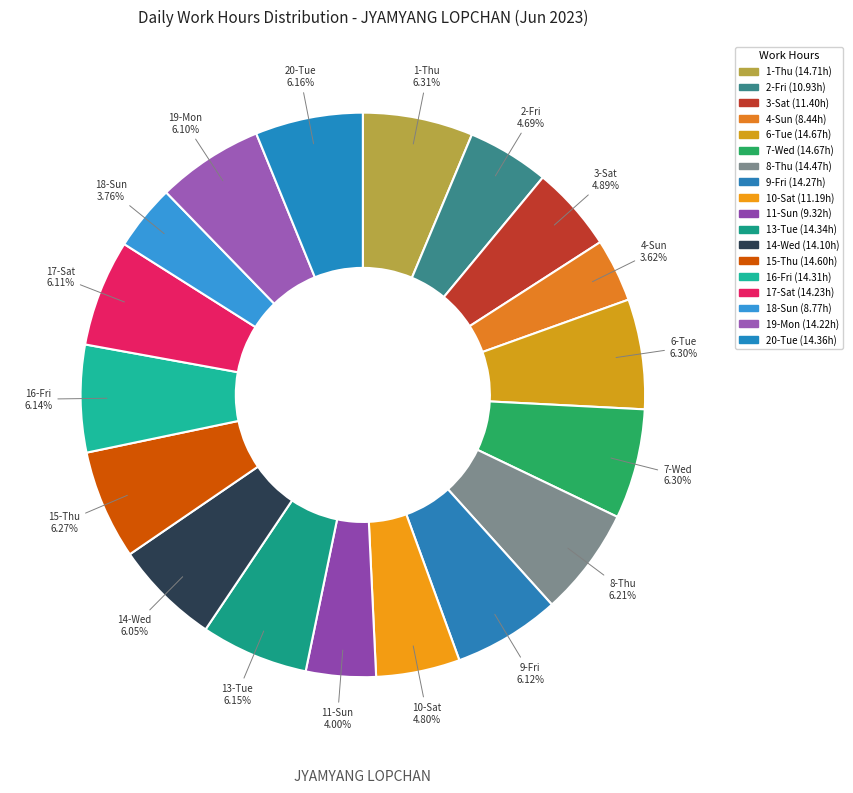

How many slices are in this pie chart?

18